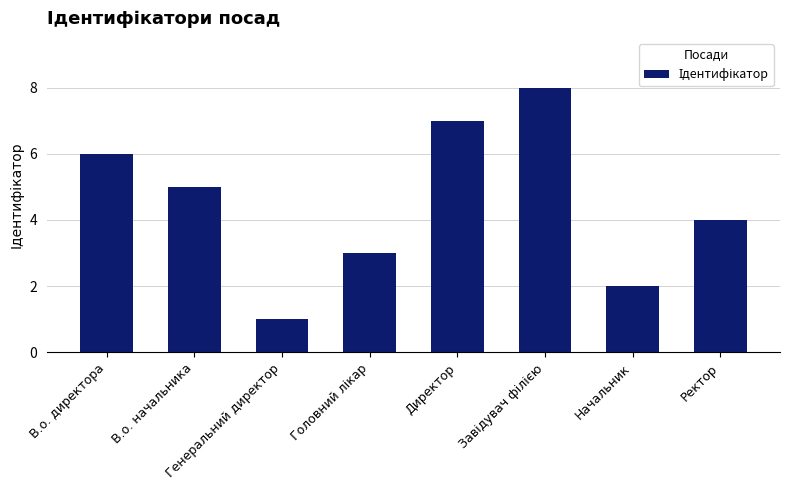

Which label corresponds to the smallest value in the chart?

Генеральний директор